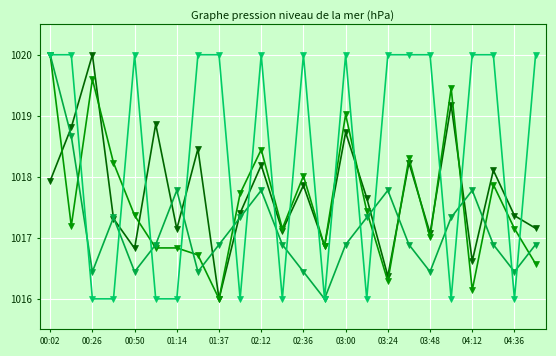

What is the smallest value displayed?

1016.0